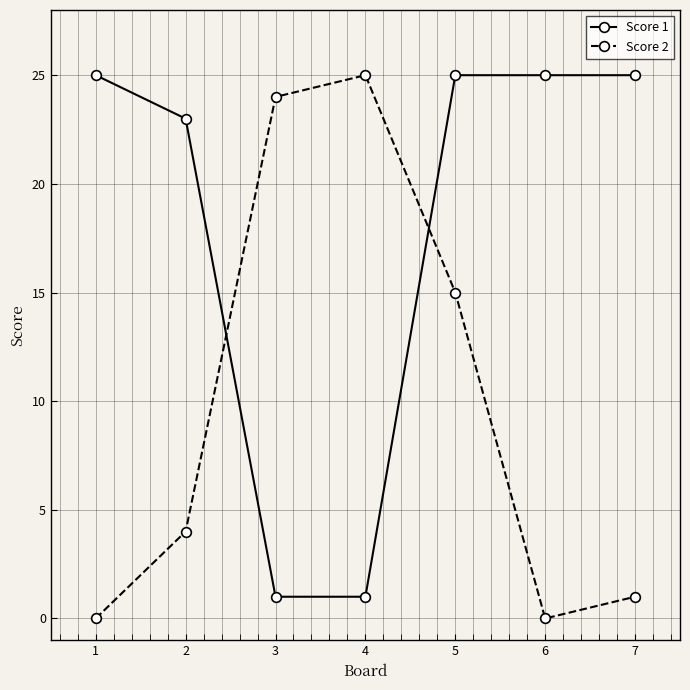

What is the spread (max minus min) of values at 5?

10